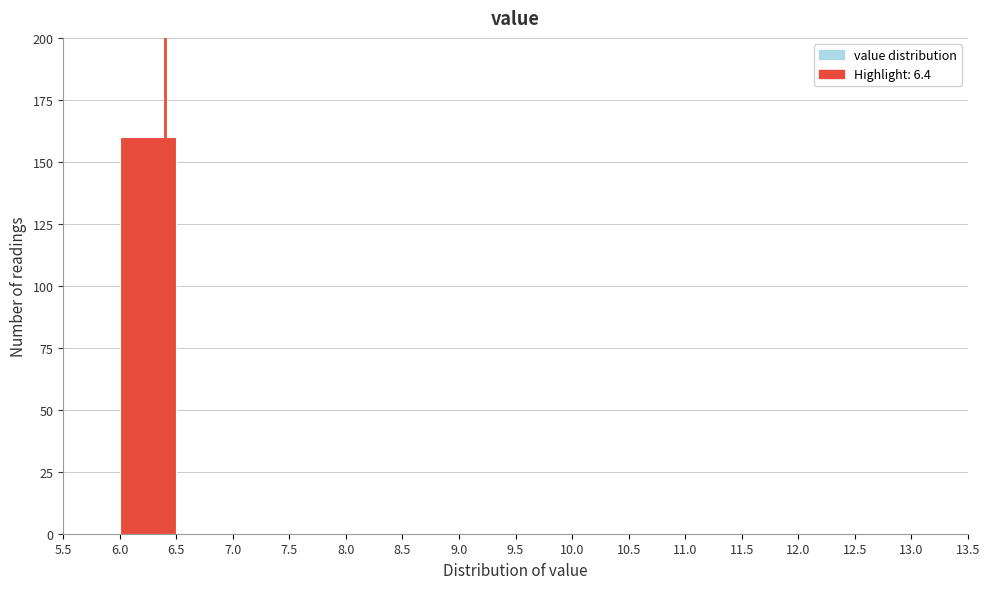

How tall is the bar that spans 6.0 to 6.5 on the x-axis? The values are not printed on the chart, so give them approximately, as read against the axis.

160